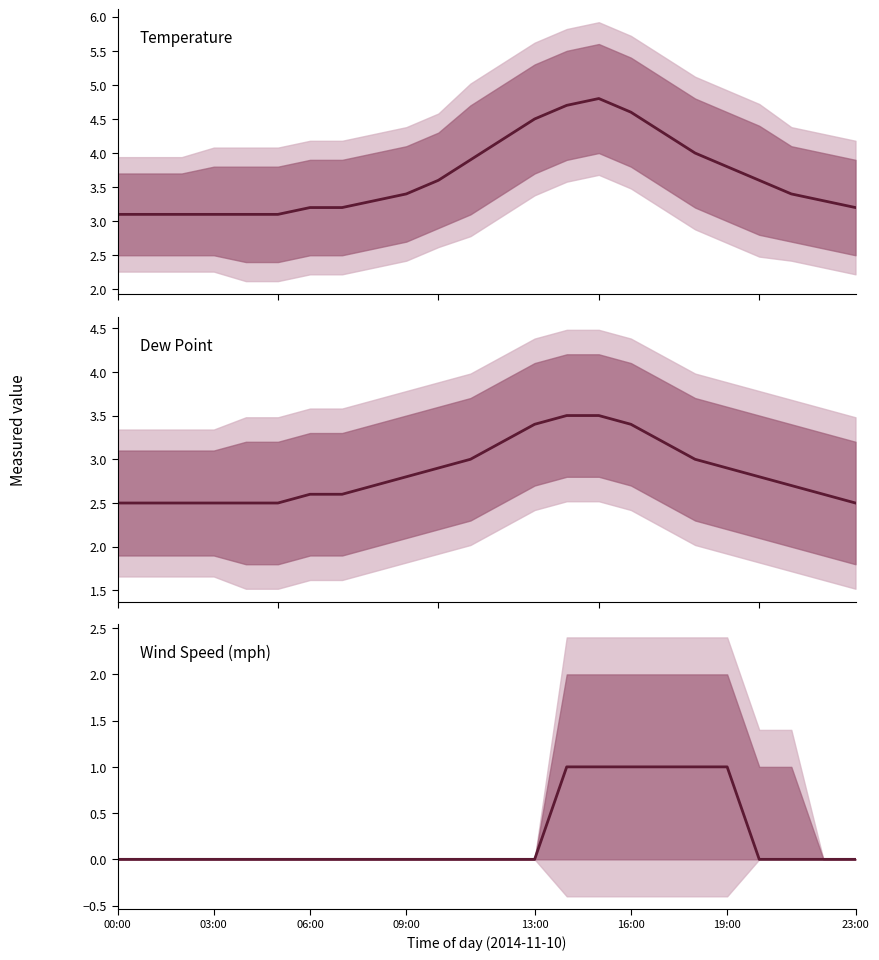

True or false: Temperature has a value of 4.2 at 12.

True